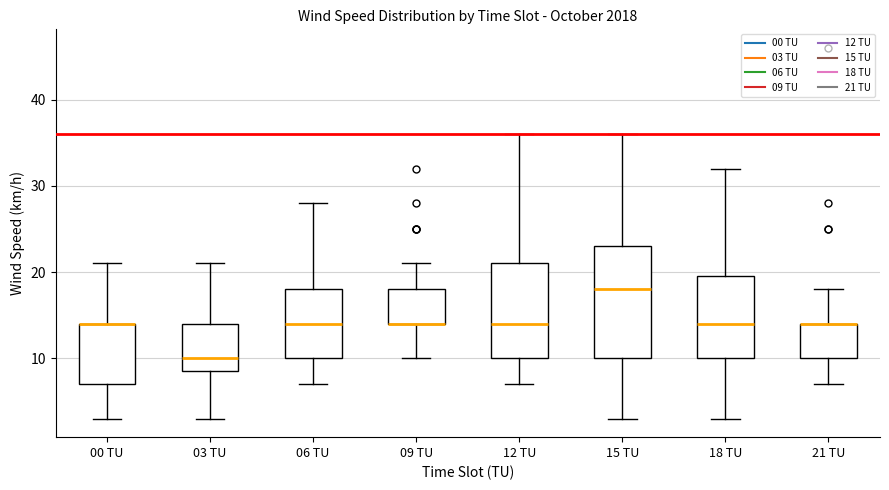

Reading left to right, transcribe this box plot: for each box, give where its median line is, the range the box spans, and where its two whiskers end, as read against the y-axis. The values are not printed on the chart, so give them approximately, as read against the axis.

00 TU: median 14 (drawn on the box's upper edge), box 7 to 14, whiskers 3 to 21
03 TU: median 10, box 9 to 14, whiskers 3 to 21
06 TU: median 14, box 10 to 18, whiskers 7 to 28
09 TU: median 14 (drawn on the box's lower edge), box 14 to 18, whiskers 10 to 21
12 TU: median 14, box 10 to 21, whiskers 7 to 36
15 TU: median 18, box 10 to 23, whiskers 3 to 36
18 TU: median 14, box 10 to 20, whiskers 3 to 32
21 TU: median 14 (drawn on the box's upper edge), box 10 to 14, whiskers 7 to 18